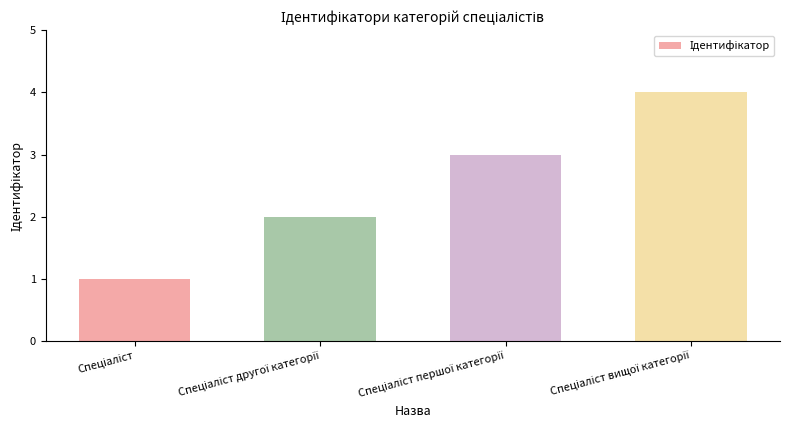

What is the difference between the maximum and minimum values?

3